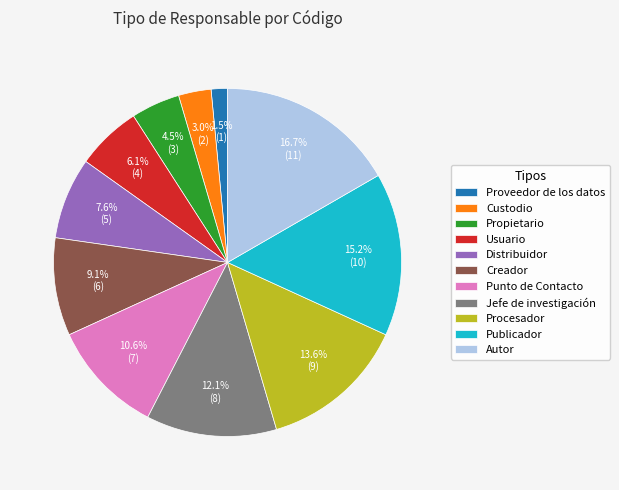

To the nearest percent, what is the difference between the Publicador and Punto de Contacto slice percentages?

5%